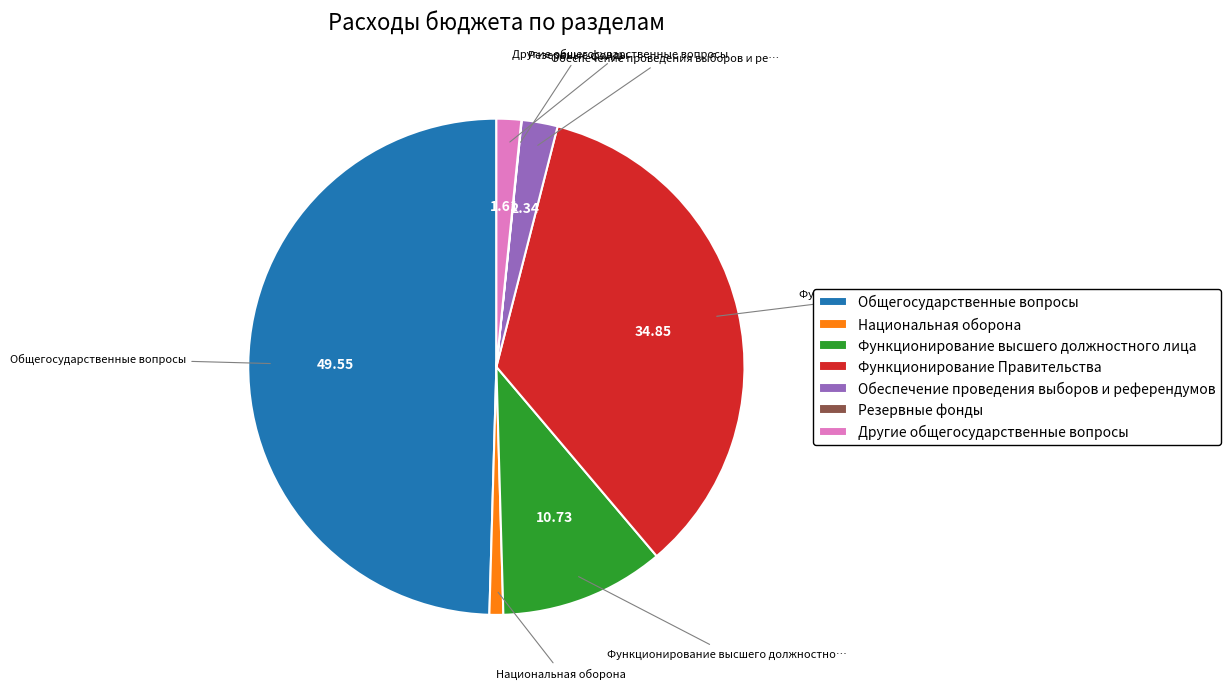

What is the ratio of the value at Обеспечение проведения выборов и референдумов to the value at Функционирование Правительства?

0.1